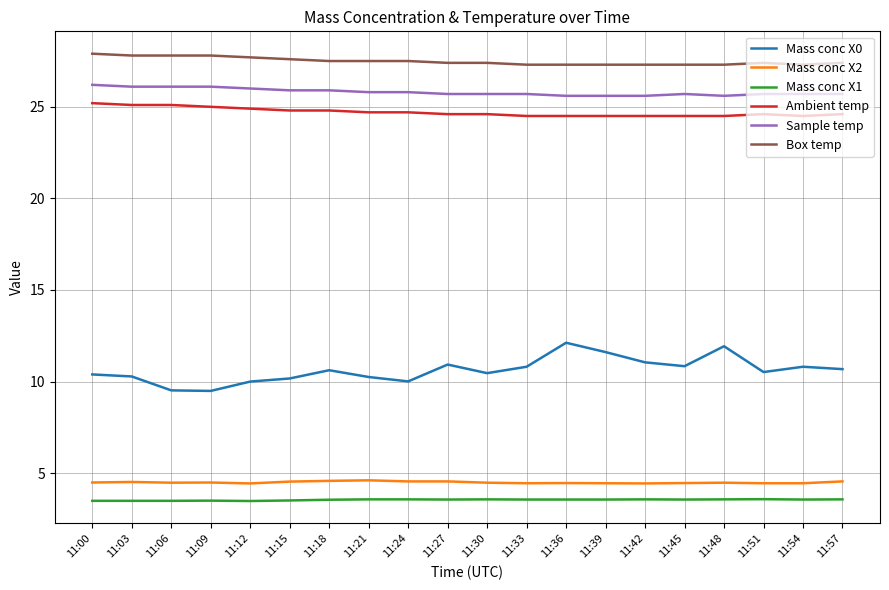

True or false: Mass conc X2 has a value of 1.3 at 11:03.

False